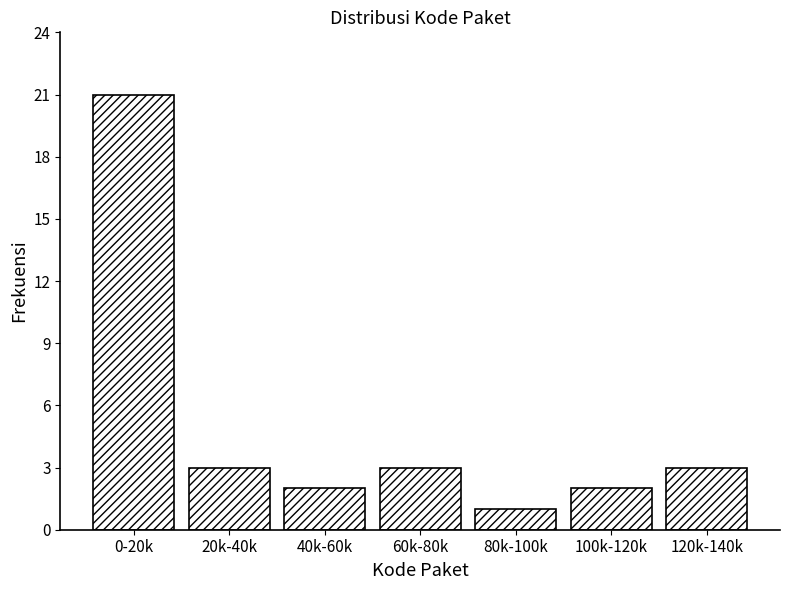

Reading left to right, what are all the values shown in this chart?

0-20k=21	20k-40k=3	40k-60k=2	60k-80k=3	80k-100k=1	100k-120k=2	120k-140k=3